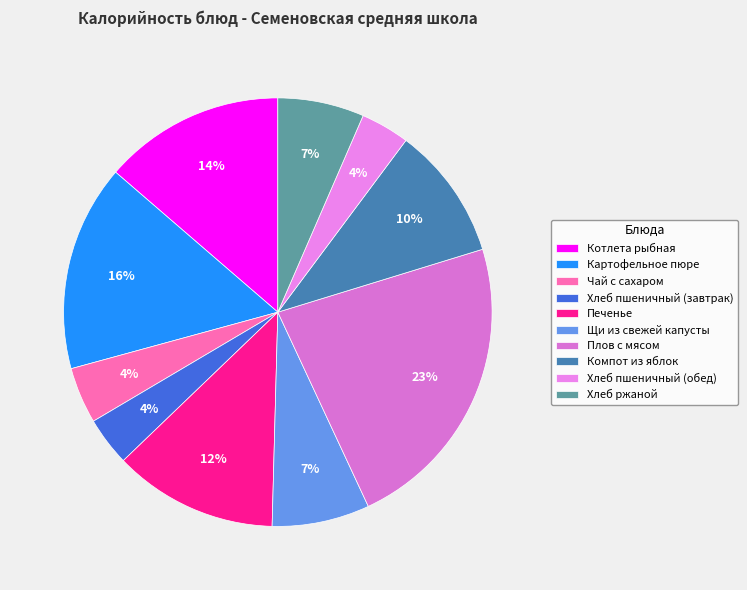

What portion of the pie excludes Чай с сахаром?

95.8%